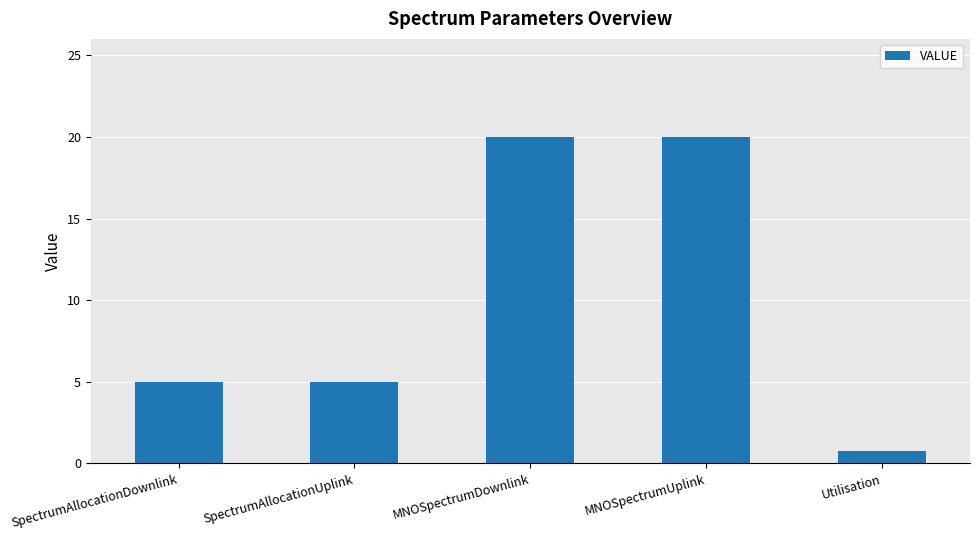

What is the difference between the values at SpectrumAllocationUplink and MNOSpectrumUplink?

15.0